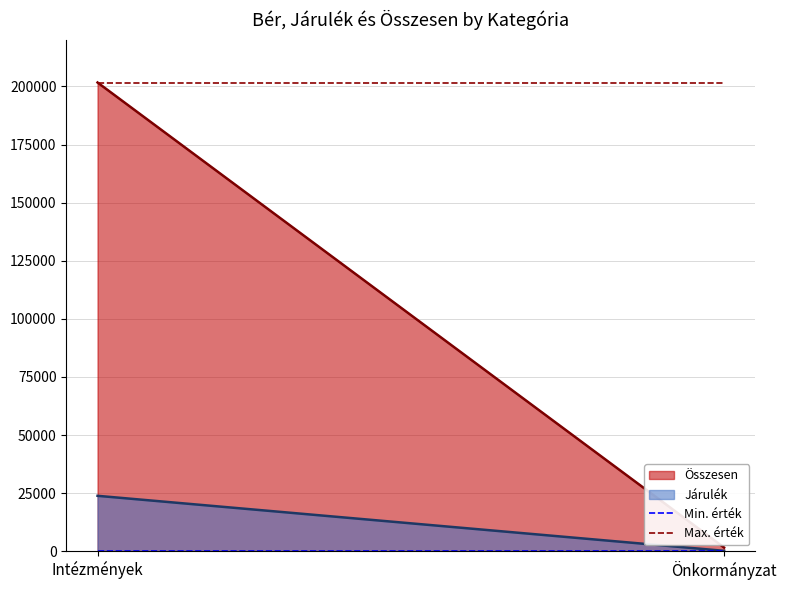

Which series has the largest total across all categories?

Összesen